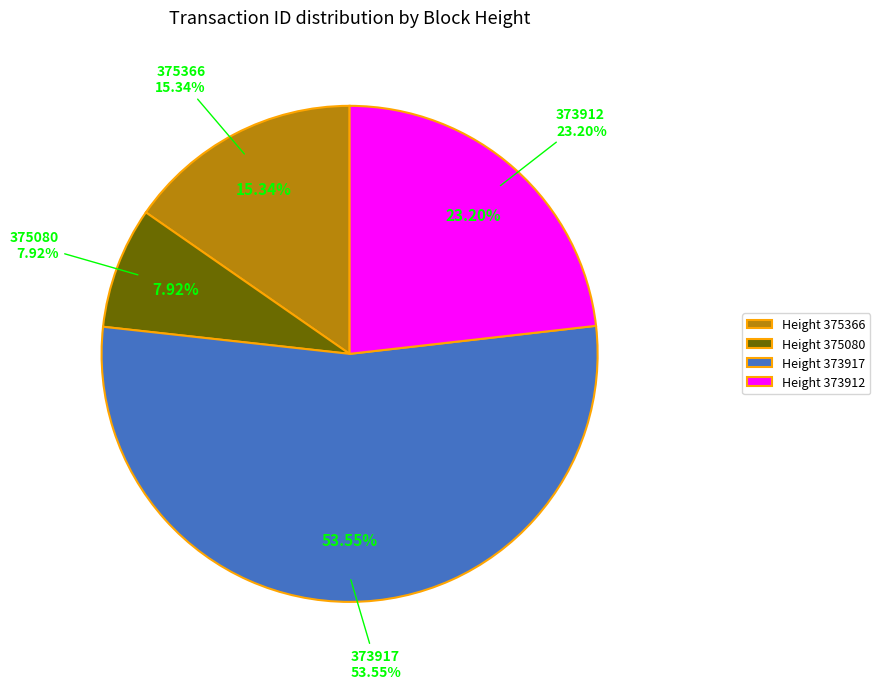

True or false: 373912 accounts for 16% of the total.

False